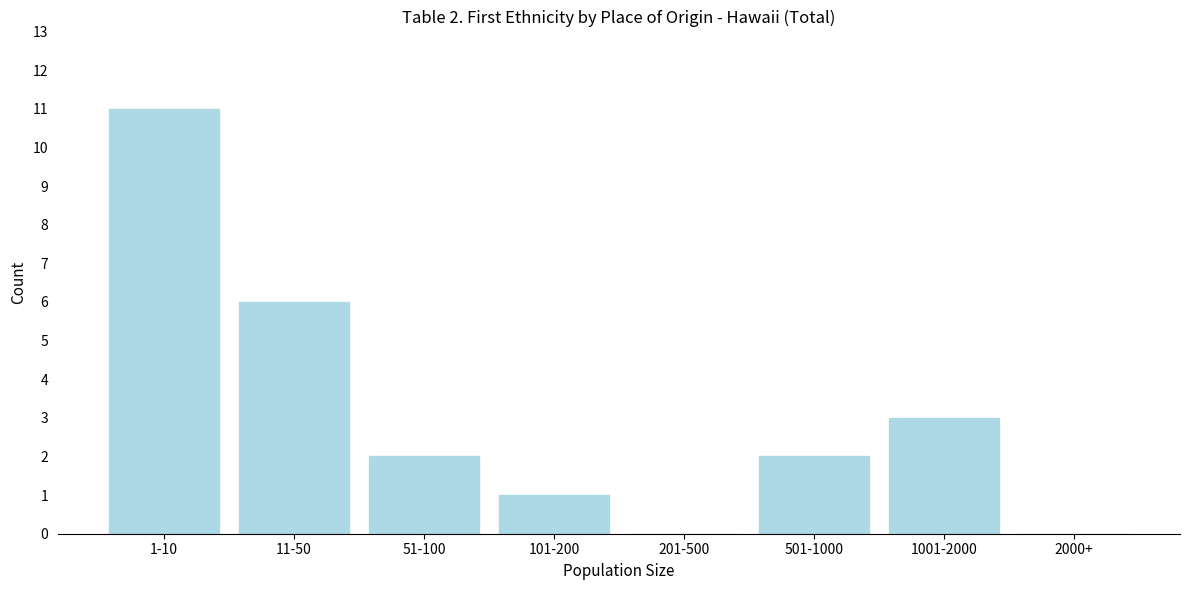

Reading left to right, list all the values displayed in this chart.

1-10=11	11-50=6	51-100=2	101-200=1	201-500=0	501-1000=2	1001-2000=3	2000+=0